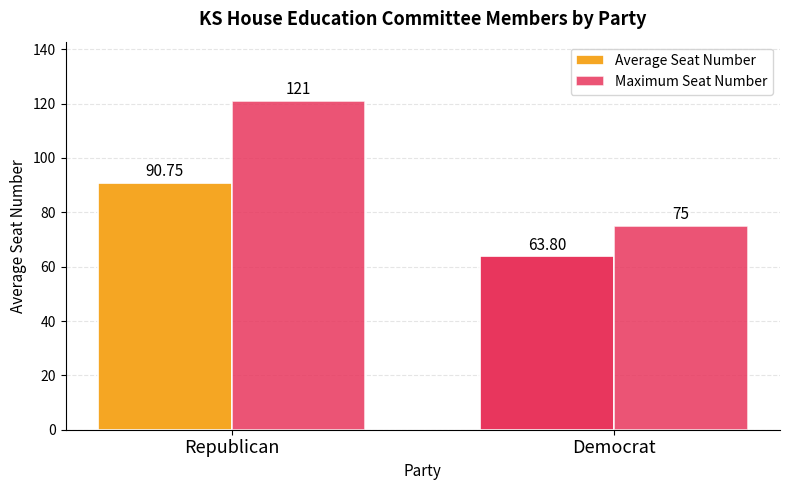

Which category has the lowest value in the Maximum Seat Number series?

Democrat